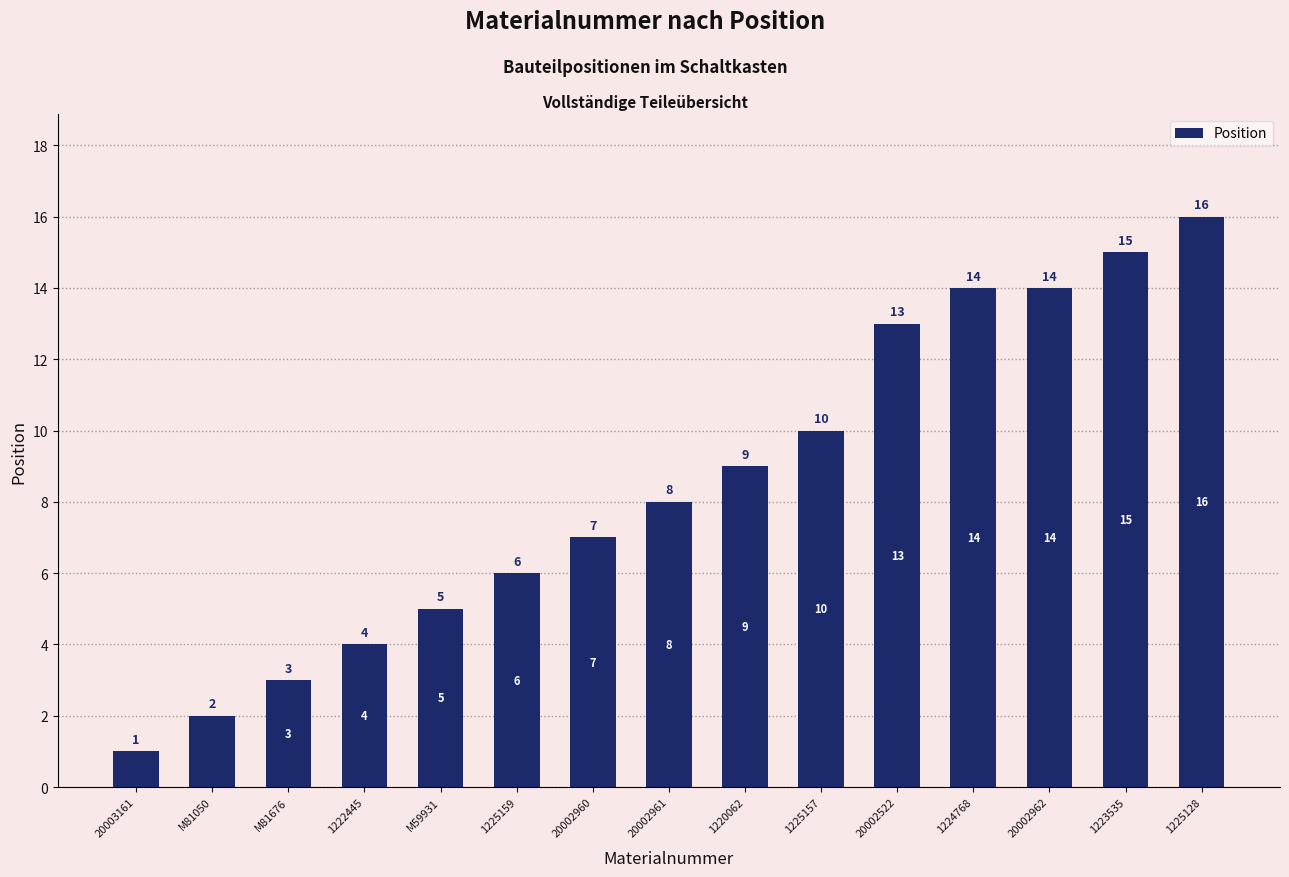

What is the difference between the maximum and minimum values?

15